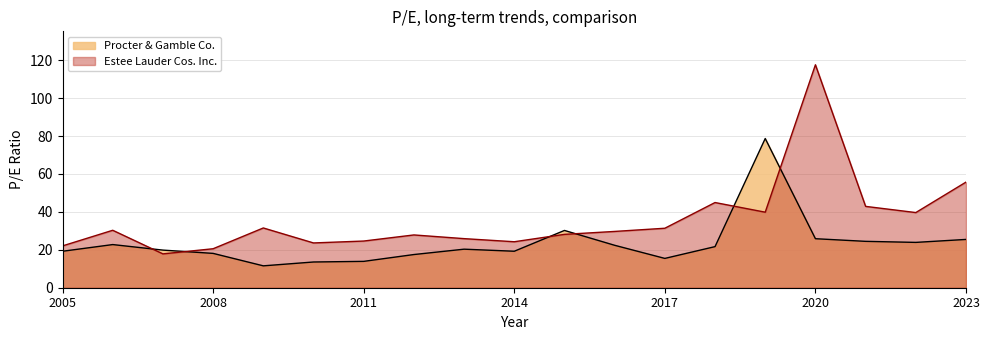

What value does the Procter & Gamble Co. series have at 2009-08-19?

11.5